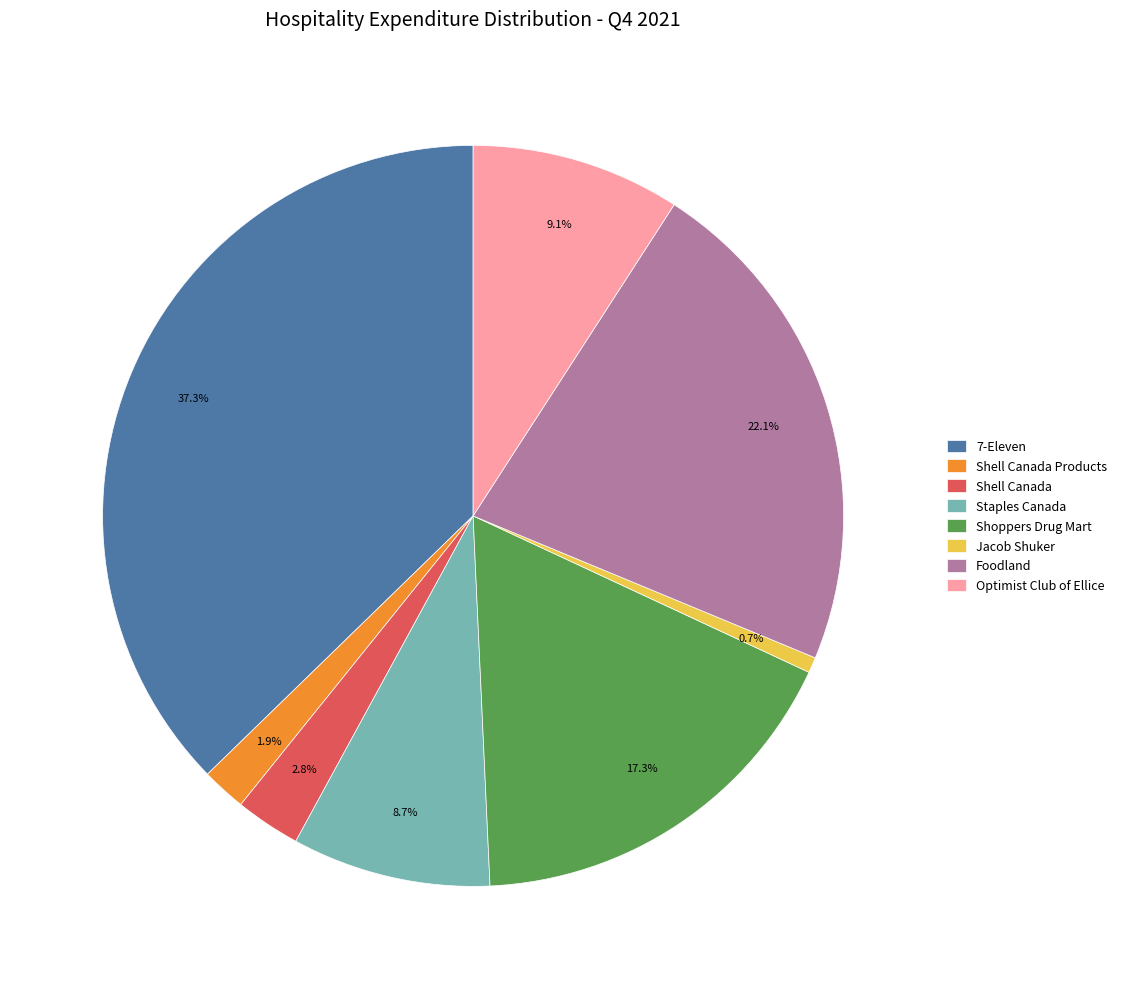

Does Jacob Shuker represent more than half of the total?

No